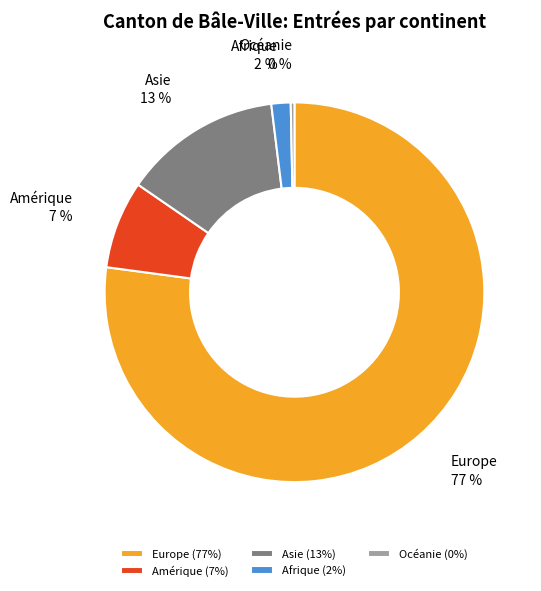

Which slice is the smallest?

Océanie